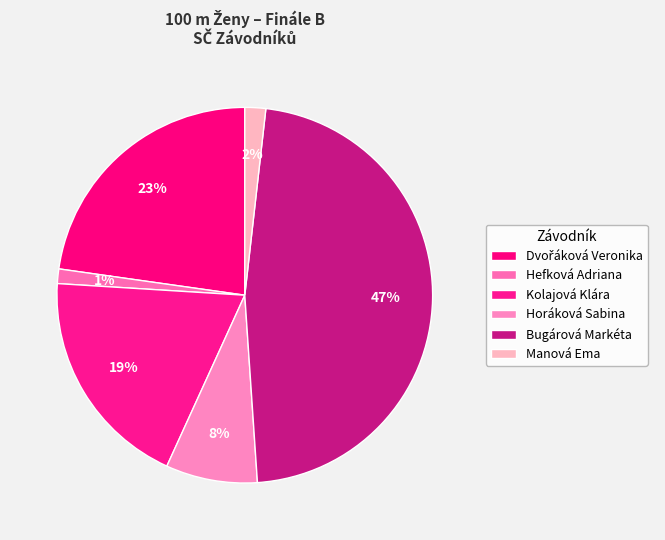

Is there a majority slice in this chart?

No